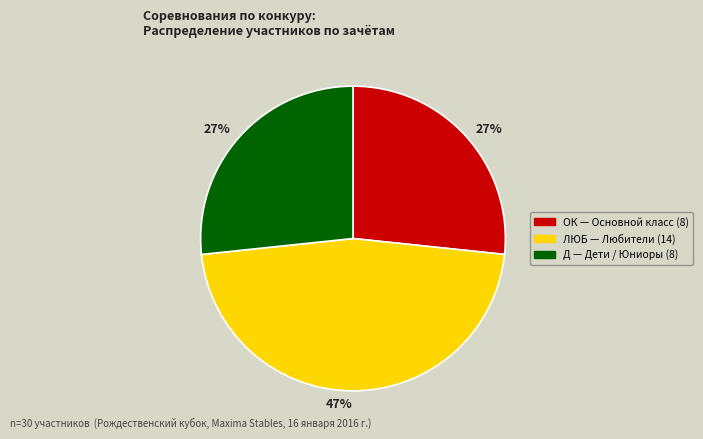

How many slices are in this pie chart?

3